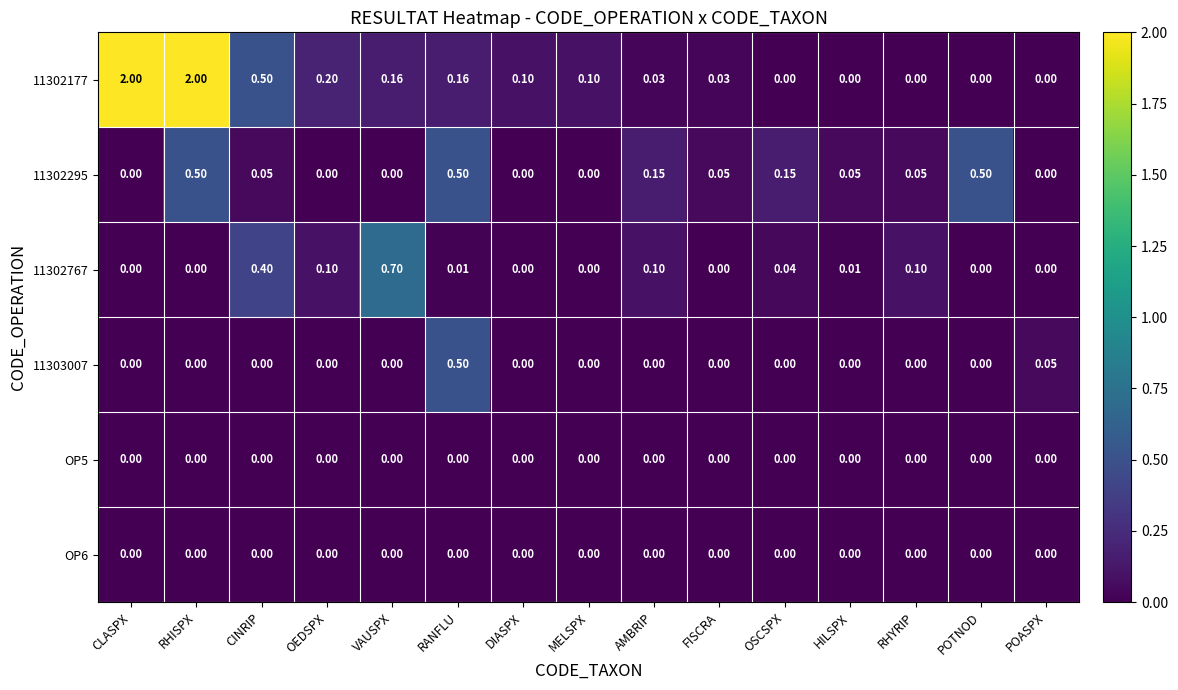

Is the value of 11302177 at CINRIP greater than the value of OP5 at OSCSPX?

Yes